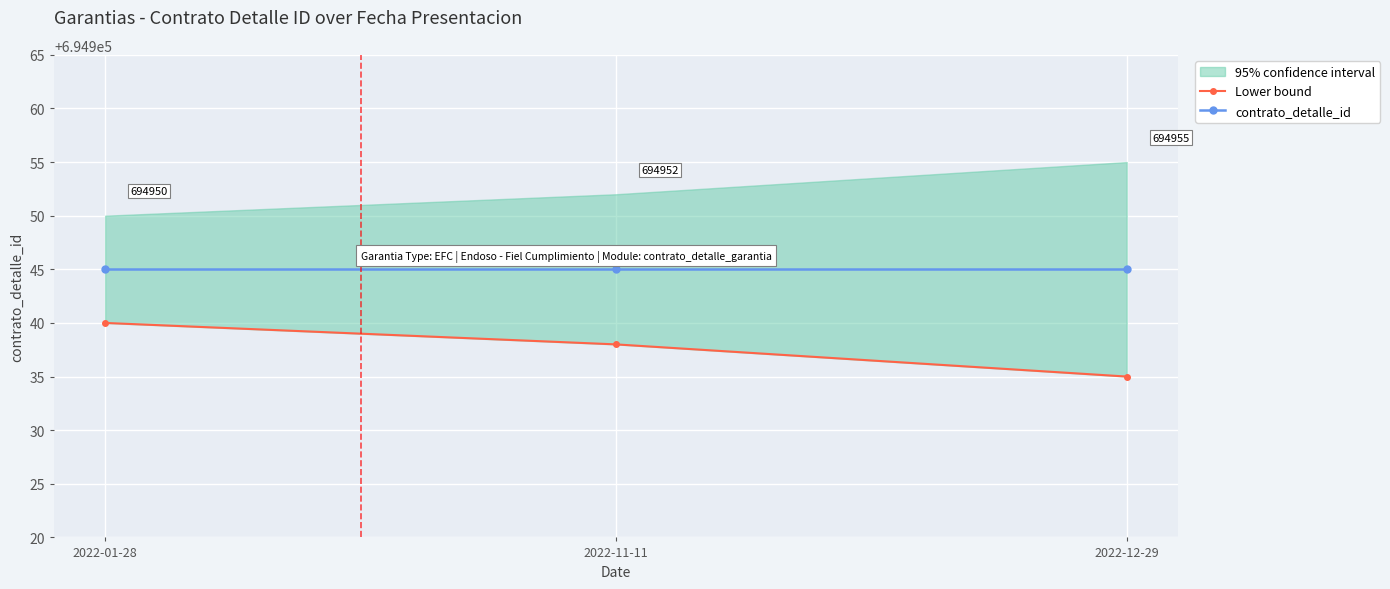

What is the label of the 3rd point from the left?

2022-12-29